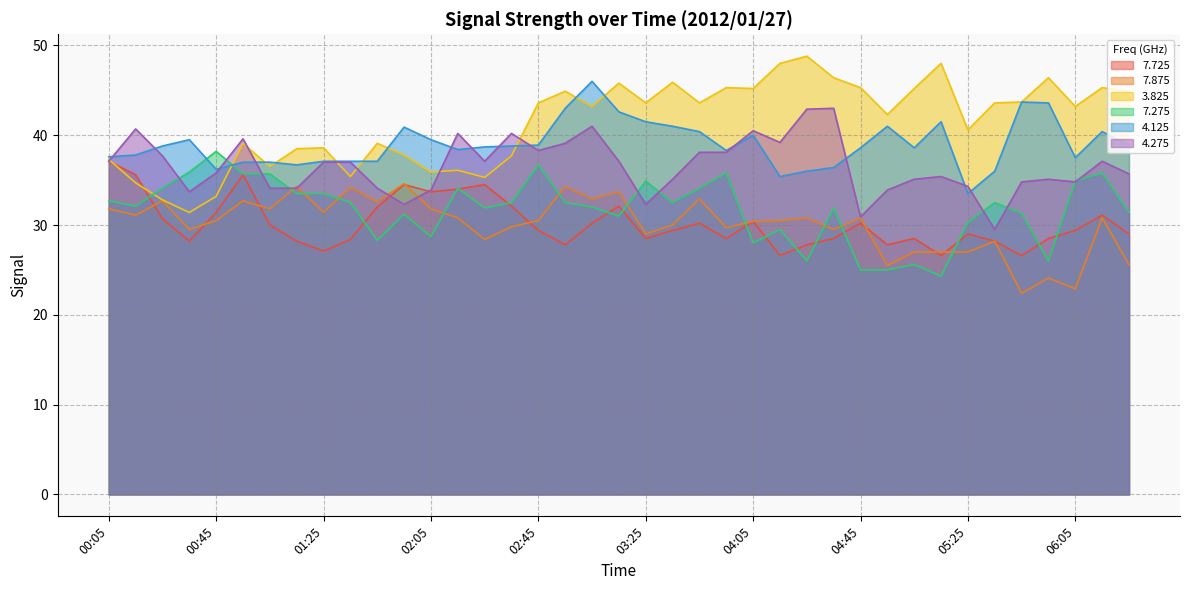

How many interior local valleys does the   4.275 series have?

9